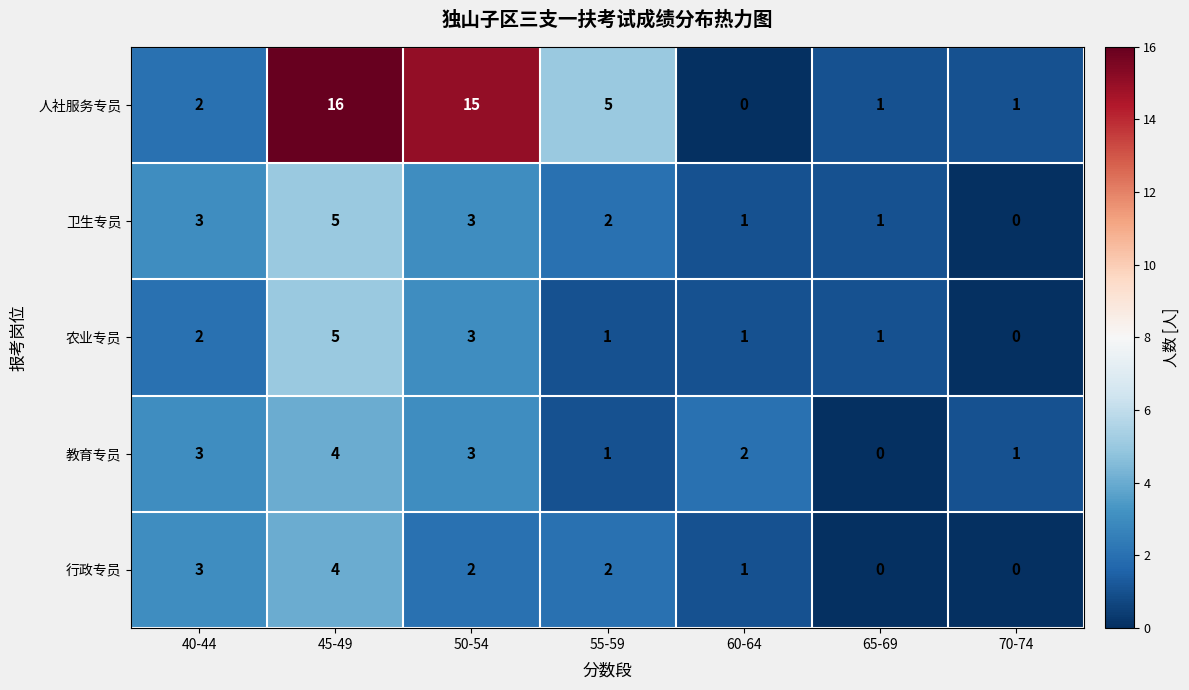

What is the difference between the highest and lowest values at 45-49?

12